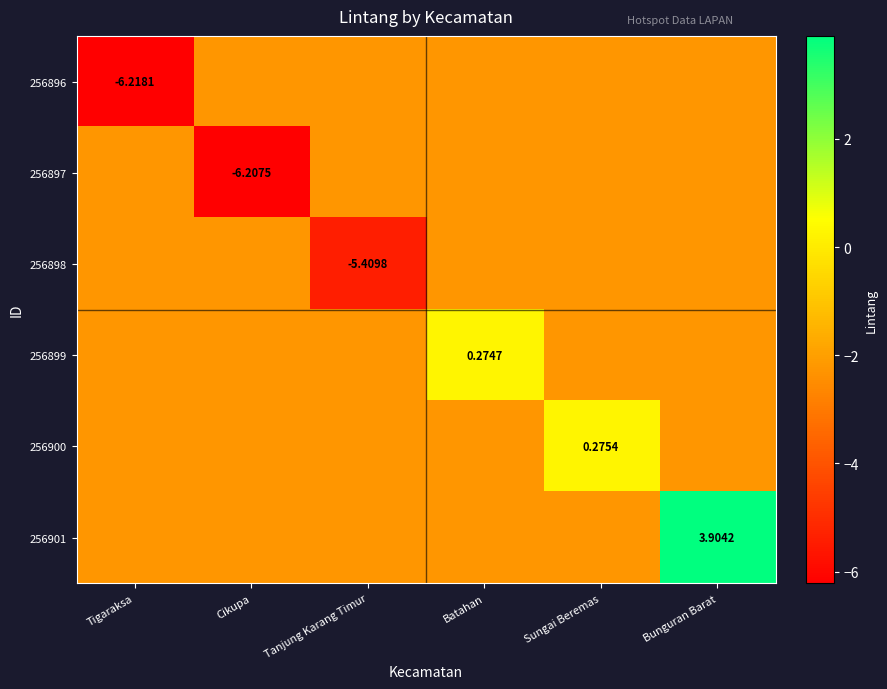

How many series are shown in this chart?

6